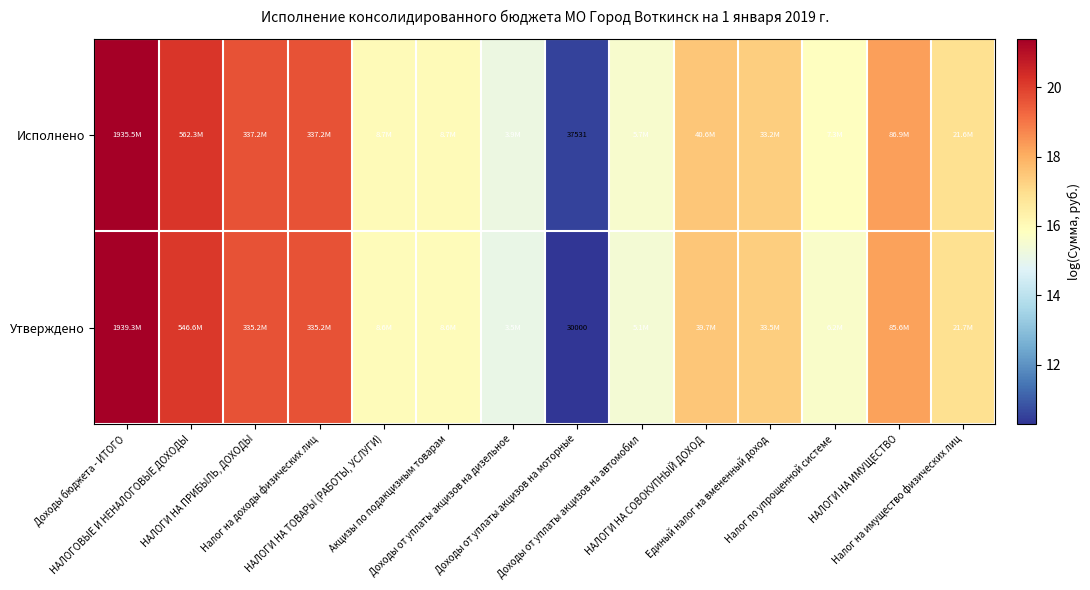

The value of Исполнено at Единый налог на вмененный доход is 17.3. True or false?

True